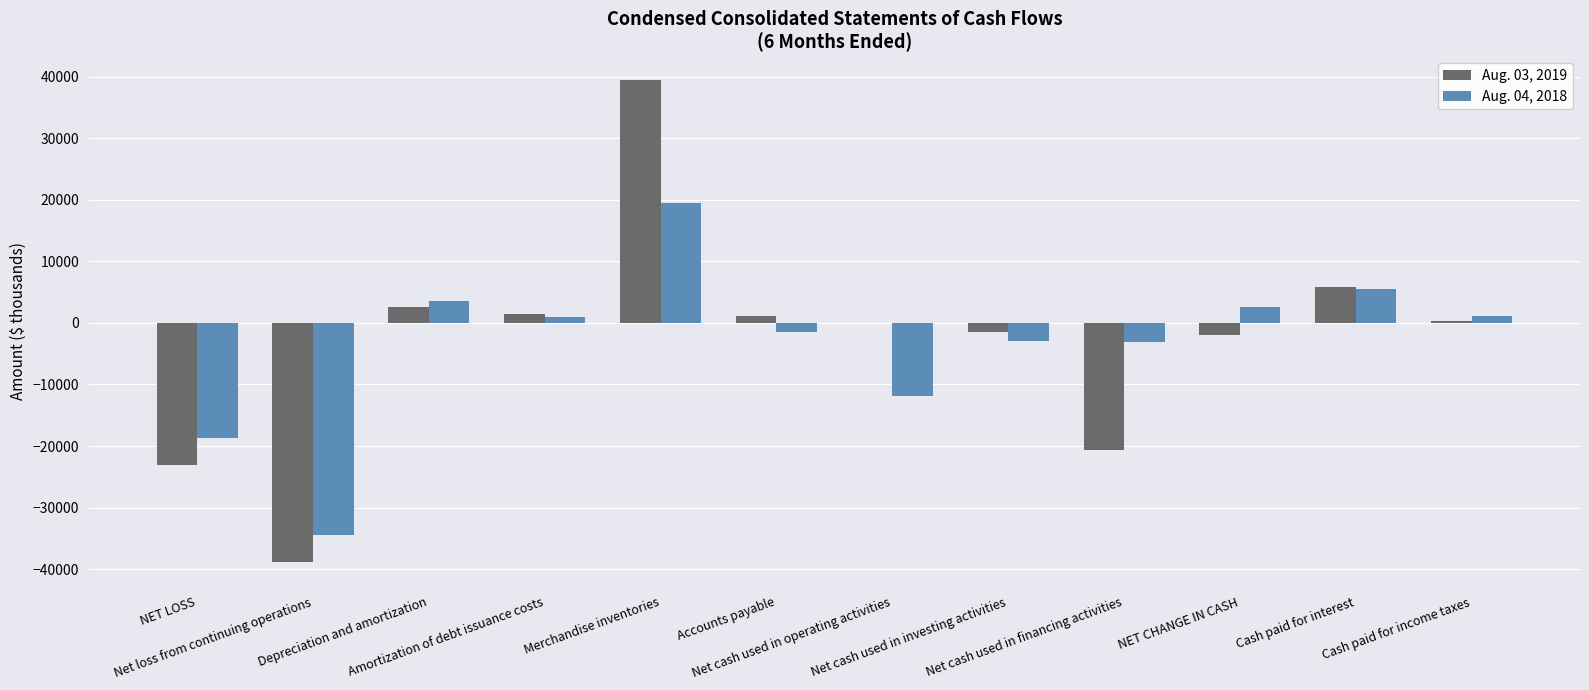

What is the sum of all Aug. 04, 2018 values?

-39078